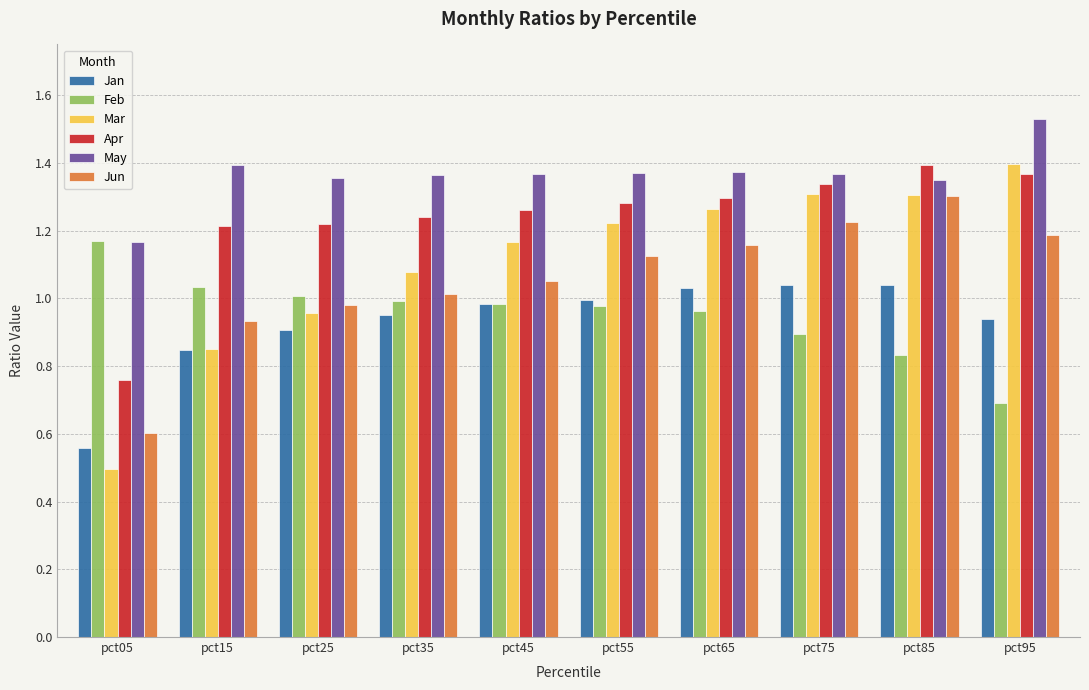

The value of Jun at pct95 is 0.7. True or false?

False